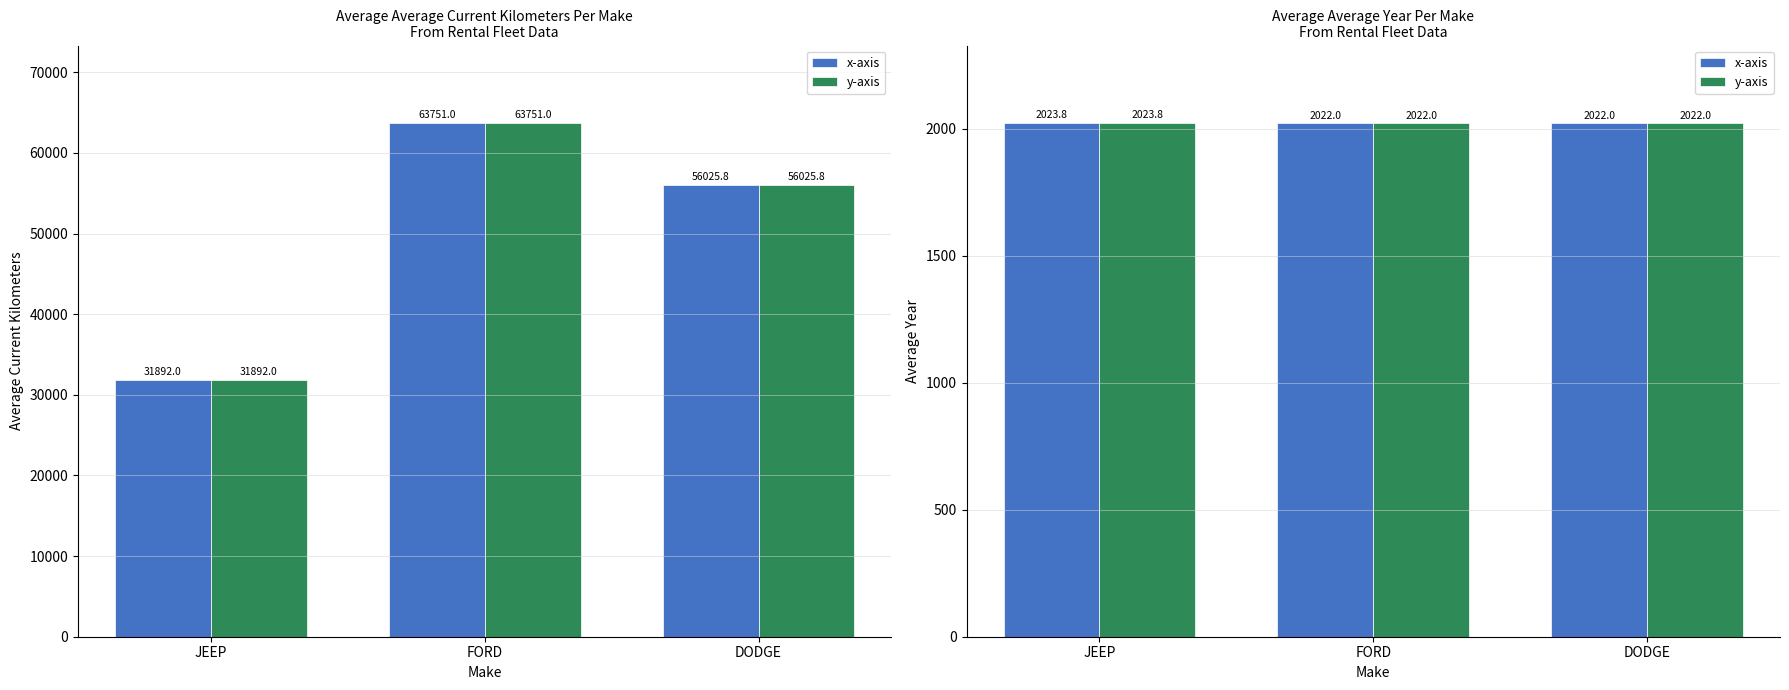

Count the number of data series in this chart.

2